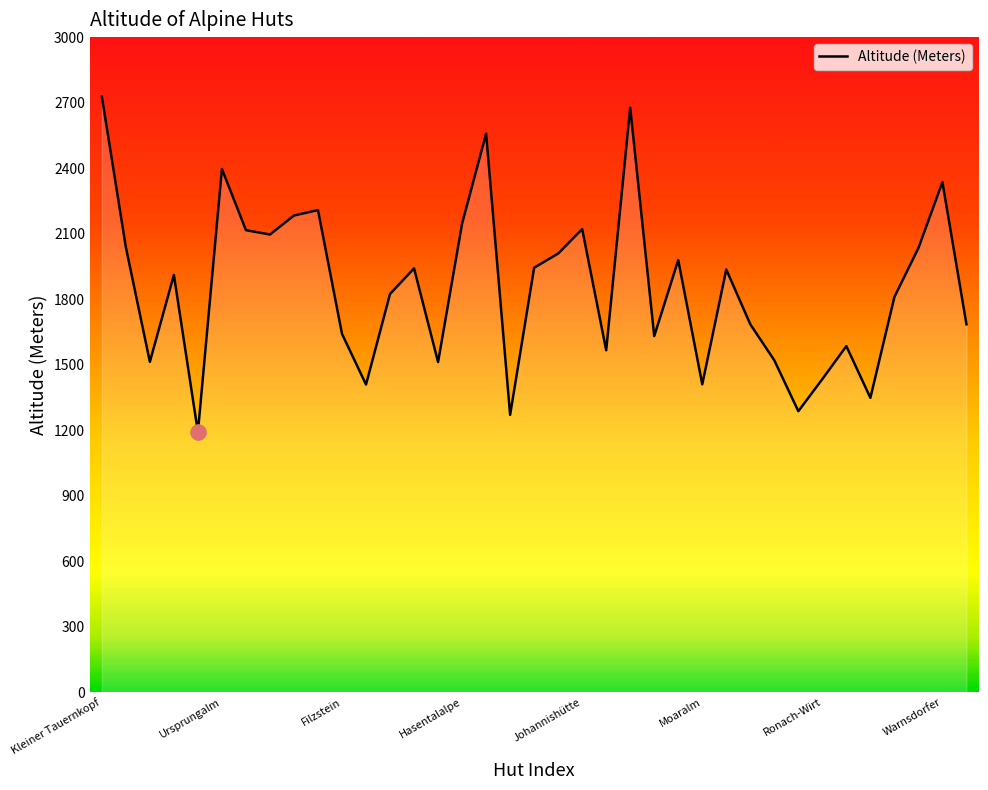

What is the difference between the maximum and minimum values?

1537